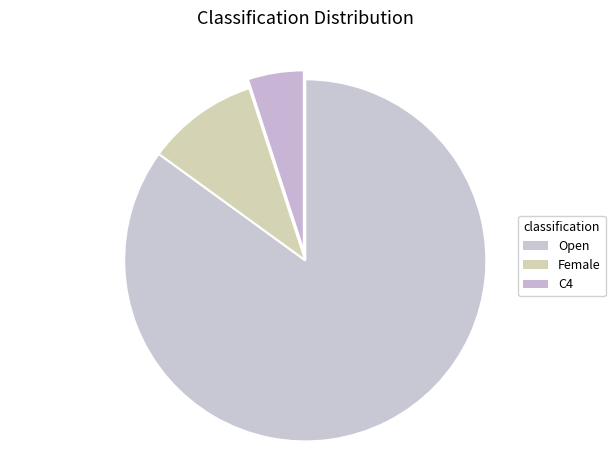

To the nearest percent, what is the average slice percentage?

33%